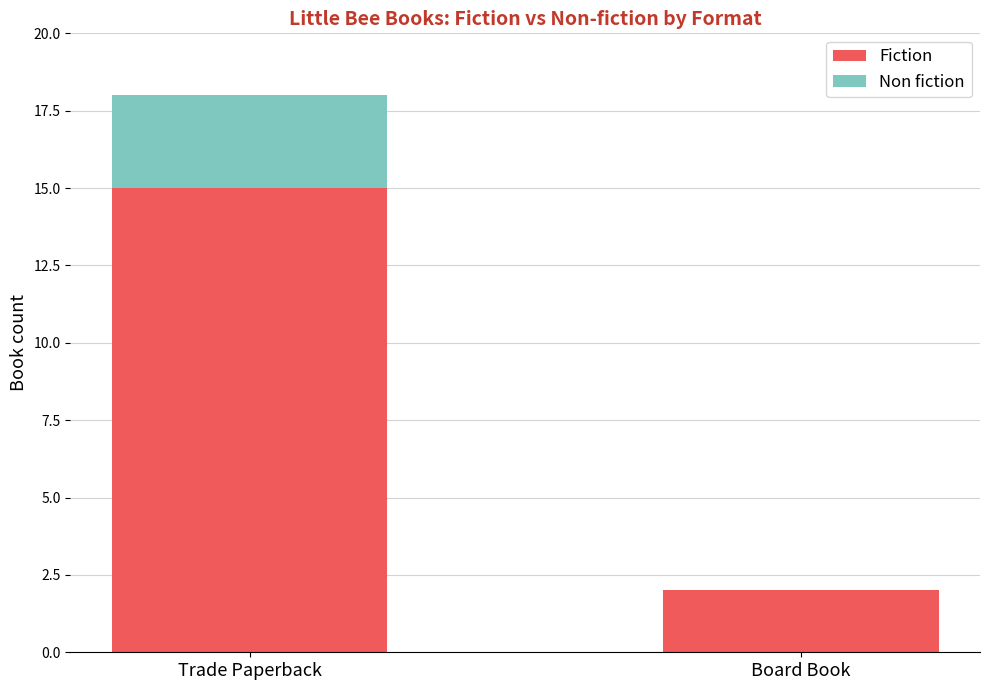

Are the bars horizontal?

No